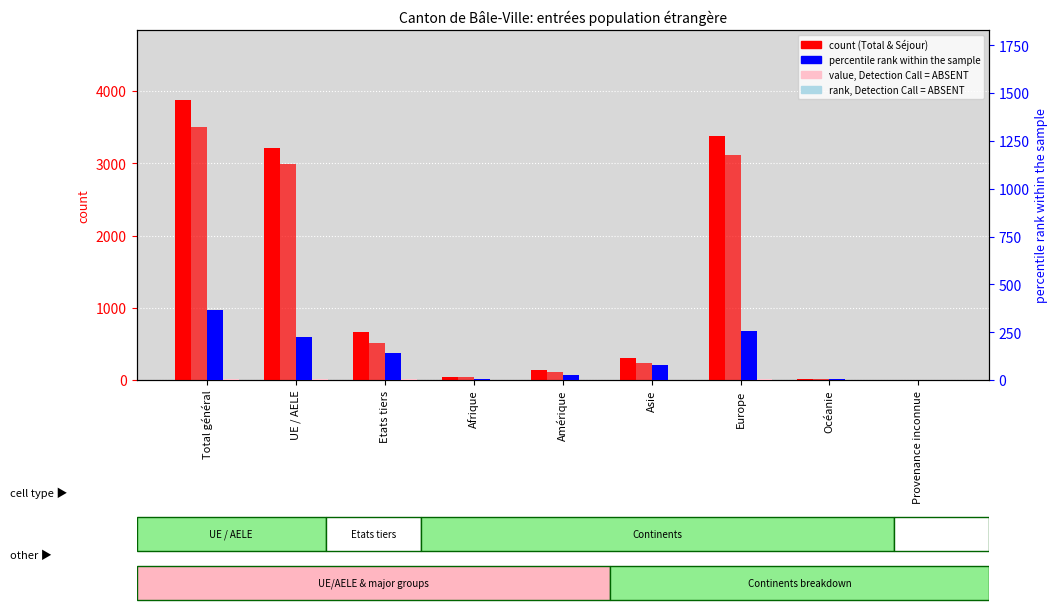

Reading right to left, extract all data points from this chart.

Total population résidante permanente: Provenance inconnue=2	Océanie=10	Europe=3377	Asie=307	Amérique=133	Afrique=48	Etats tiers=661	UE / AELE=3216	Total général=3877
Permis de séjour (B): Provenance inconnue=2	Océanie=7	Europe=3116	Asie=230	Amérique=107	Afrique=42	Etats tiers=519	UE / AELE=2985	Total général=3504
Permis de courte durée (L): Provenance inconnue=0	Océanie=3	Europe=256	Asie=77	Amérique=24	Afrique=6	Etats tiers=139	UE / AELE=227	Total général=366
Etablis (C): Provenance inconnue=0	Océanie=0	Europe=5	Asie=0	Amérique=2	Afrique=0	Etats tiers=3	UE / AELE=4	Total général=7